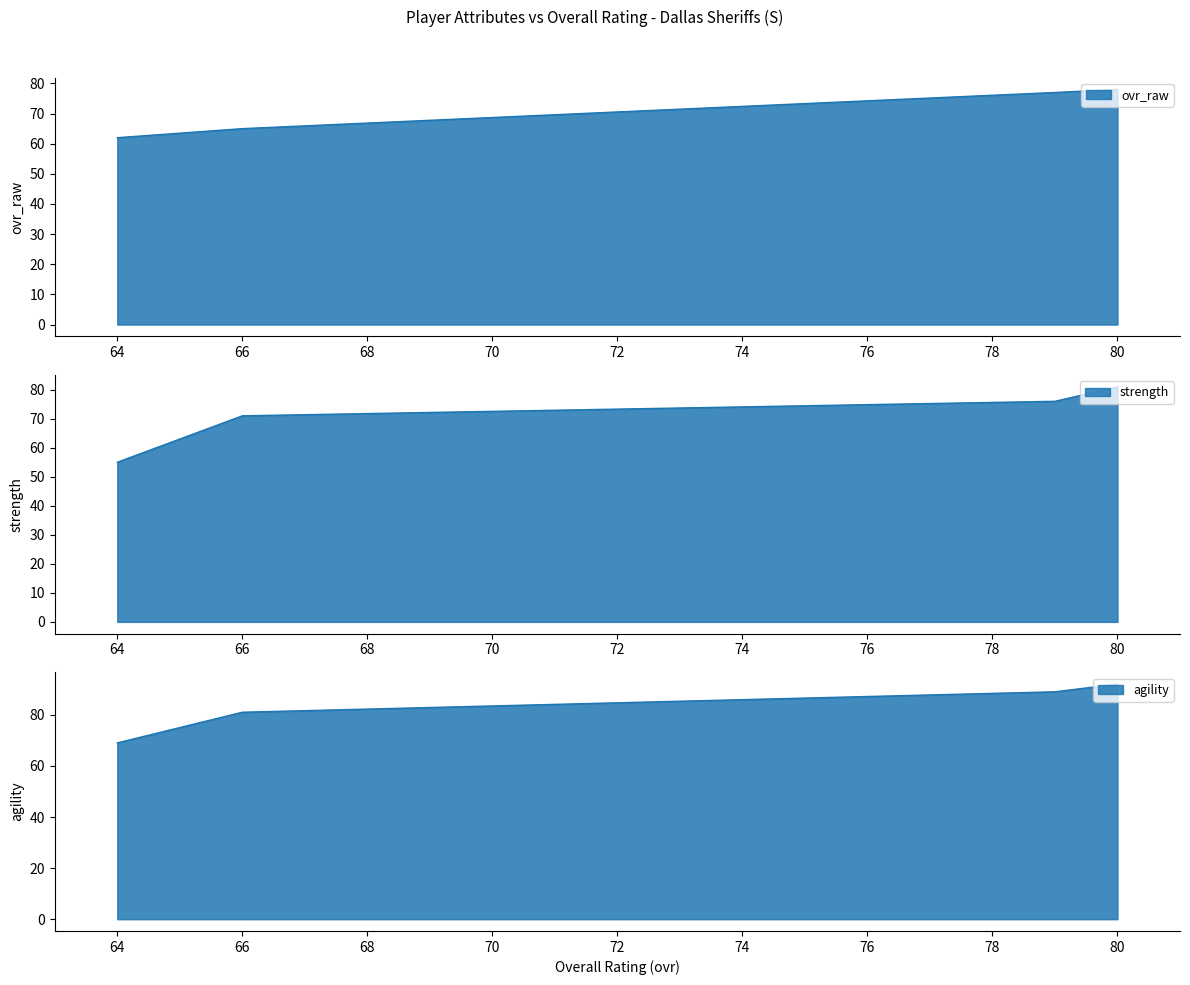

True or false: strength has a value of 23 at 79.

False